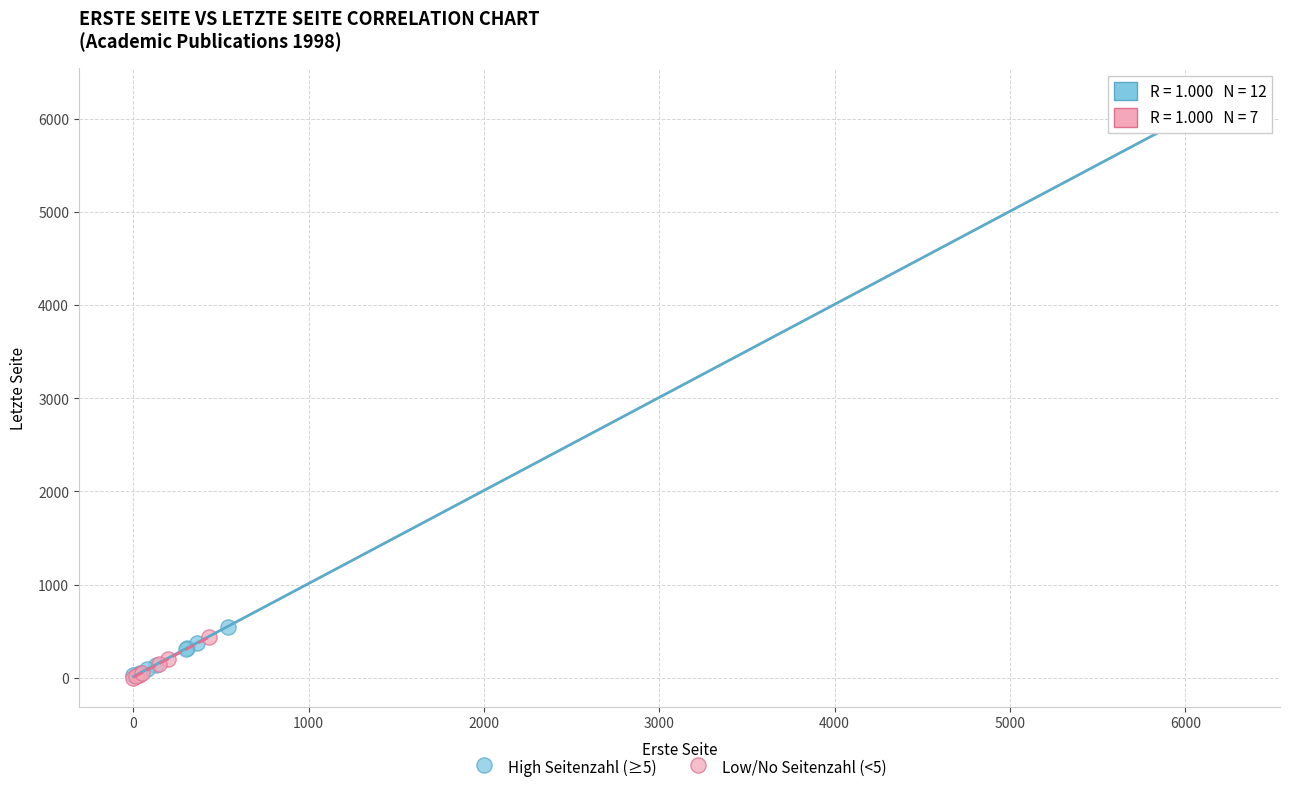

Which series reaches the maximum Y coordinate?

High Seitenzahl (≥5)